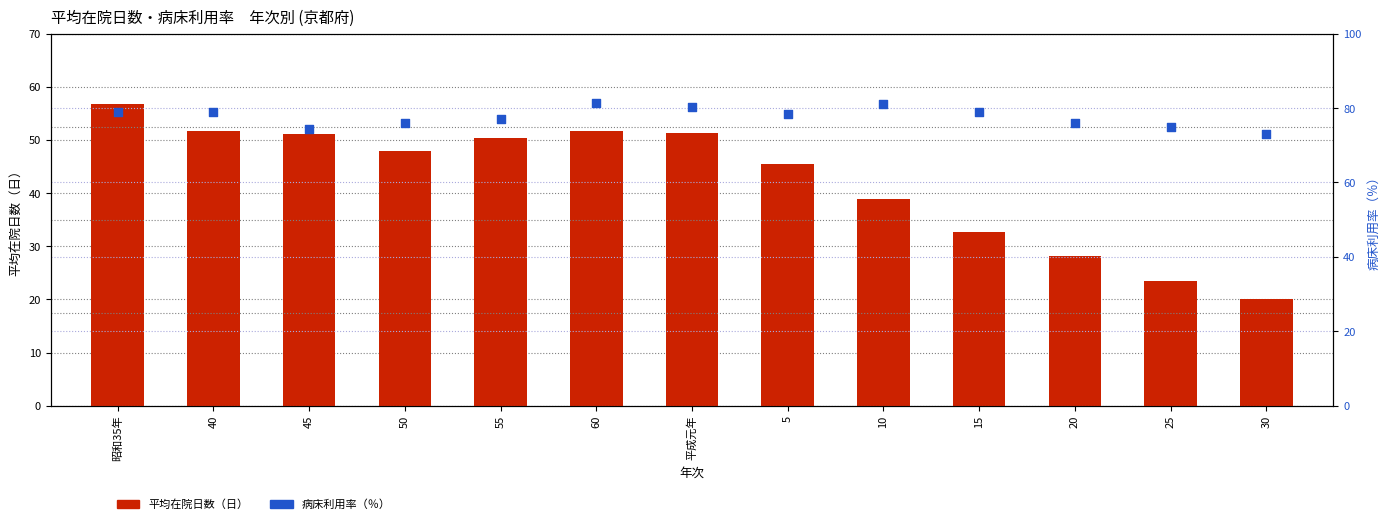

Is the value of 総数(在院日数) at 5 greater than the value of 病床利用率(%) at 10?

No